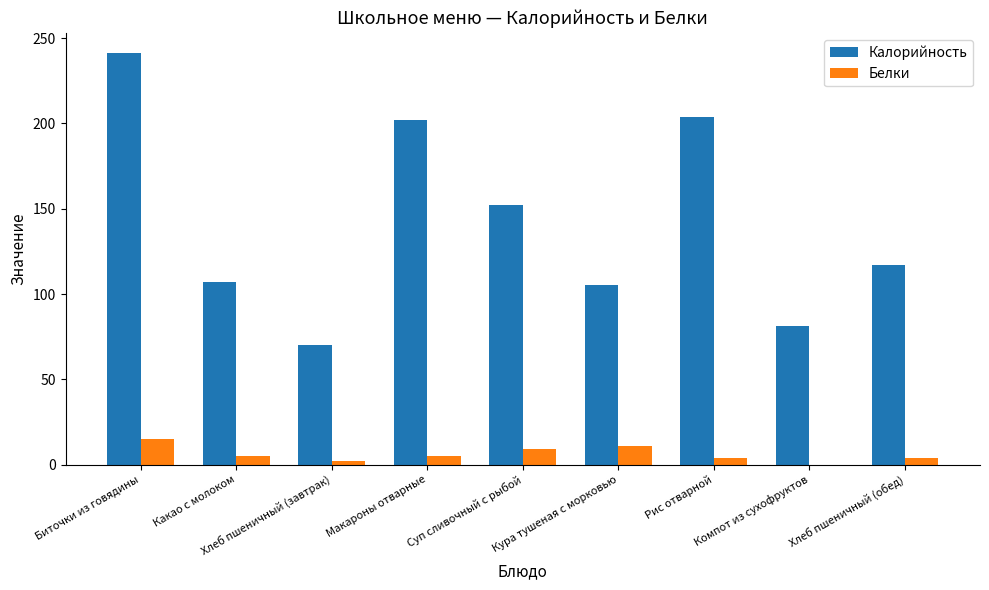

What is the greatest value displayed?

241.0